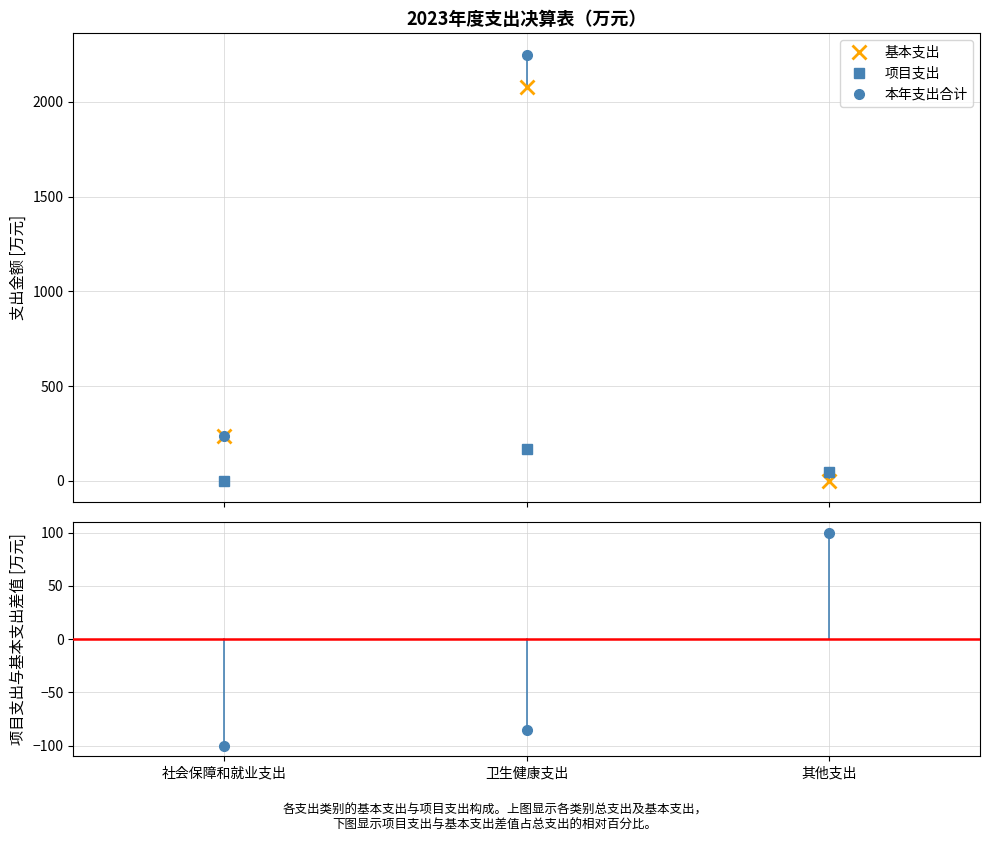

What is the maximum value for 基本支出?

2079.3